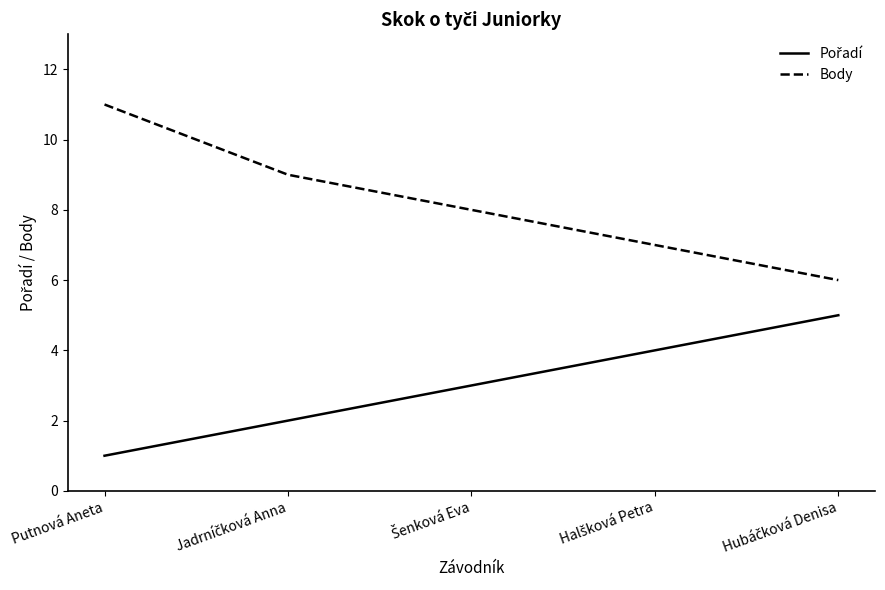

At how many categories does at least one series exceed 2?

5